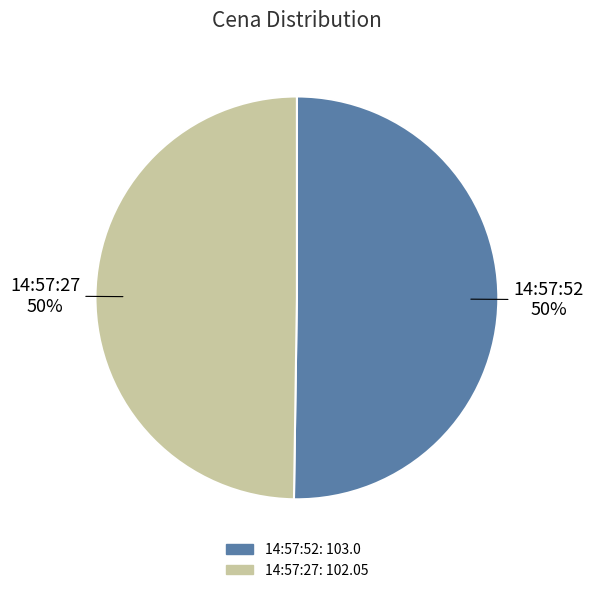

To the nearest percent, what is the average slice percentage?

50%